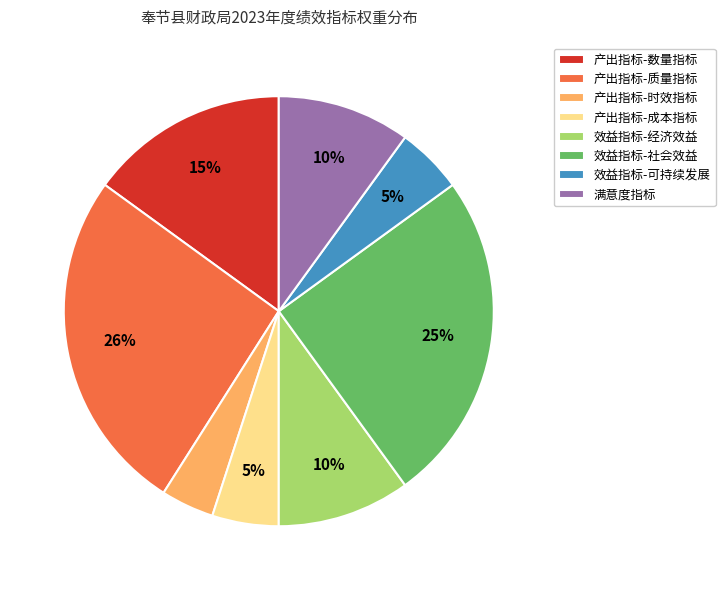

What is the smallest slice in the pie chart?

产出指标-时效指标